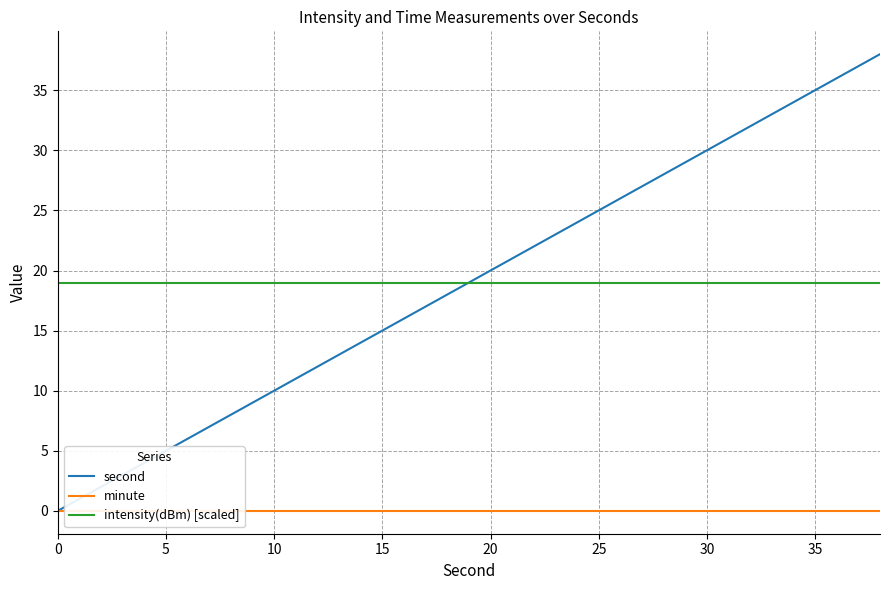

List the series in order of their peak value, lowest first.

minute, intensity(dBm) [scaled], second